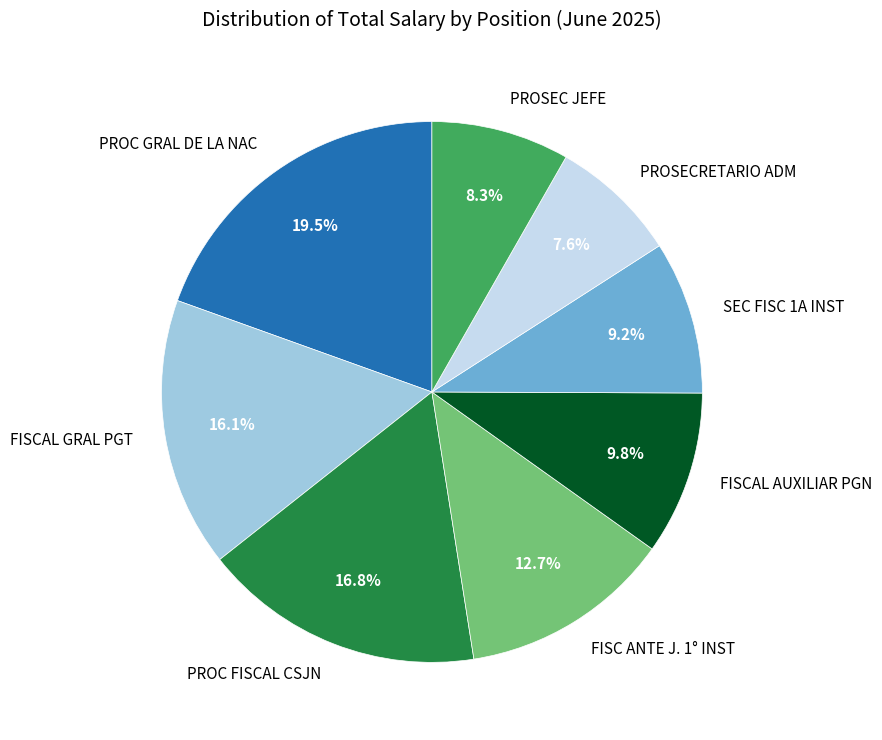

What percentage is the PROSEC JEFE slice, to the nearest percent?

8%